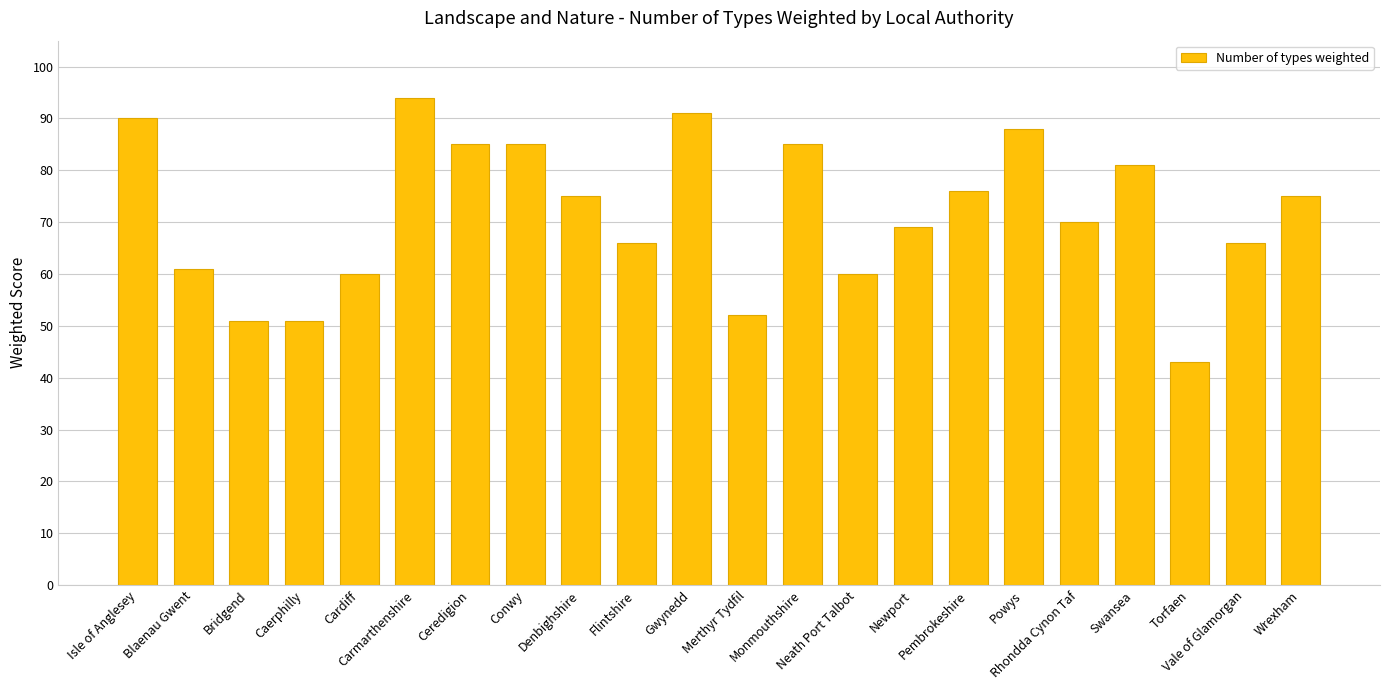

True or false: the data shows 125 at Monmouthshire.

False